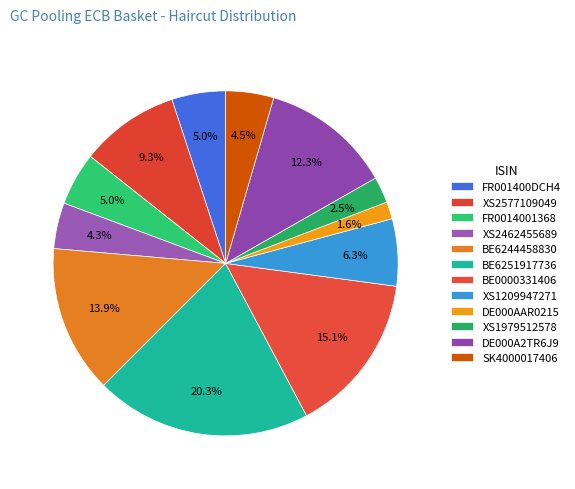

Count the number of slices in the pie.

12